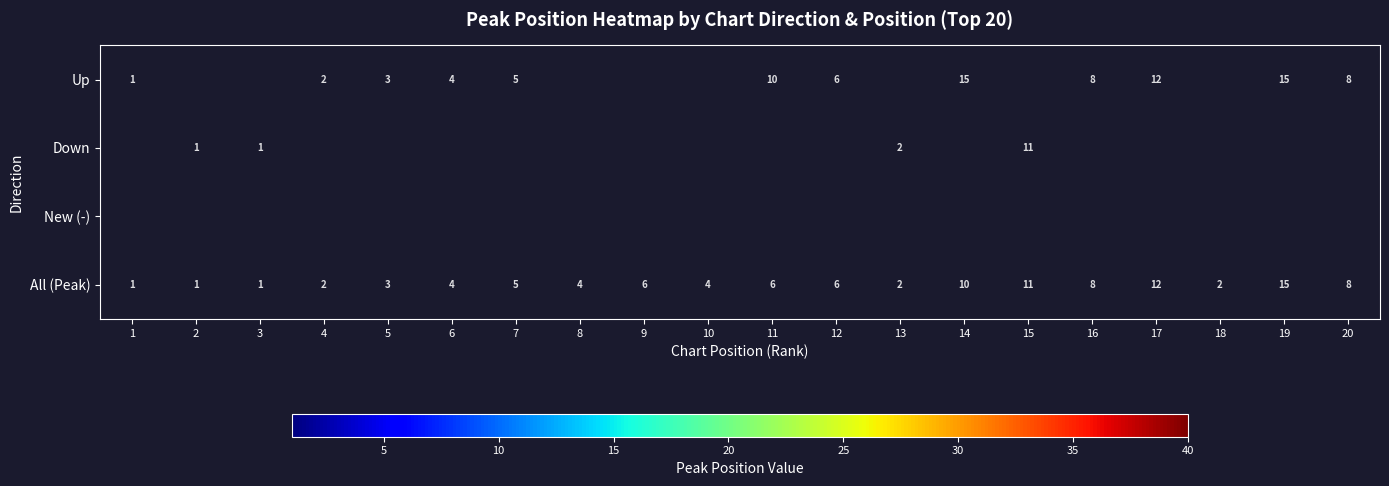

True or false: Up has a value of 26 at 19.

False